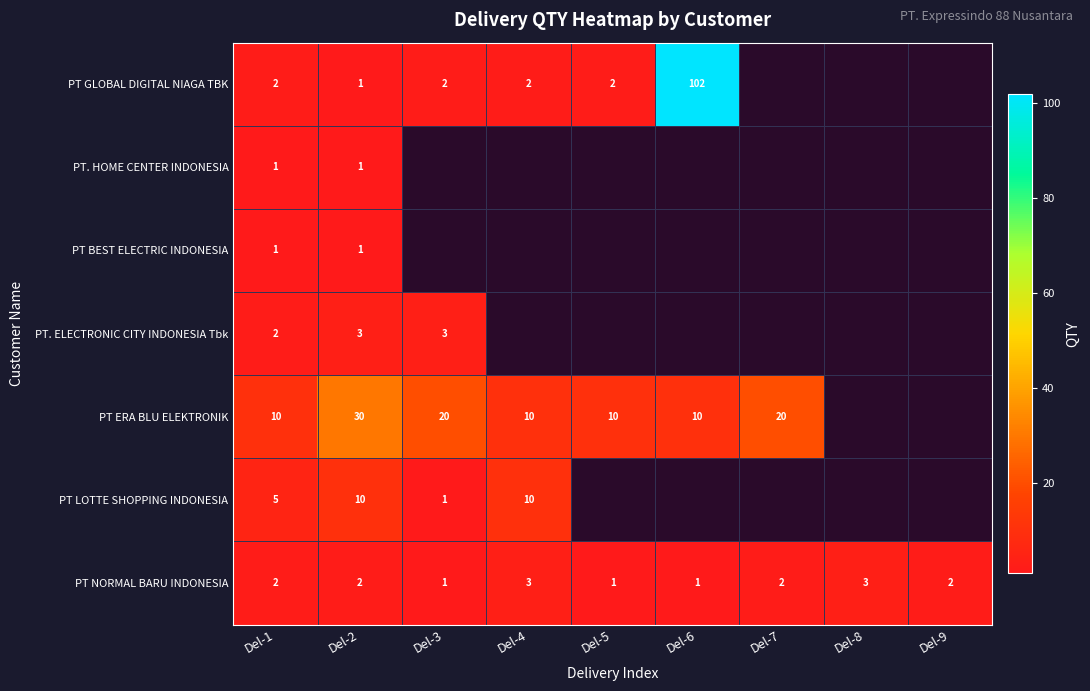

Which has a higher value, Del-2 or Del-3?

Del-3